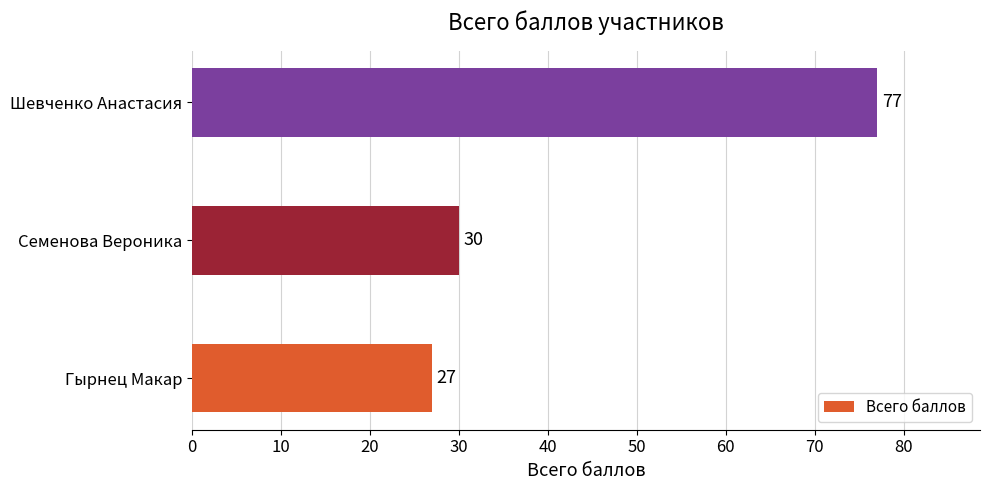

Is it true that the value at Гырнец Макар is 27?

True